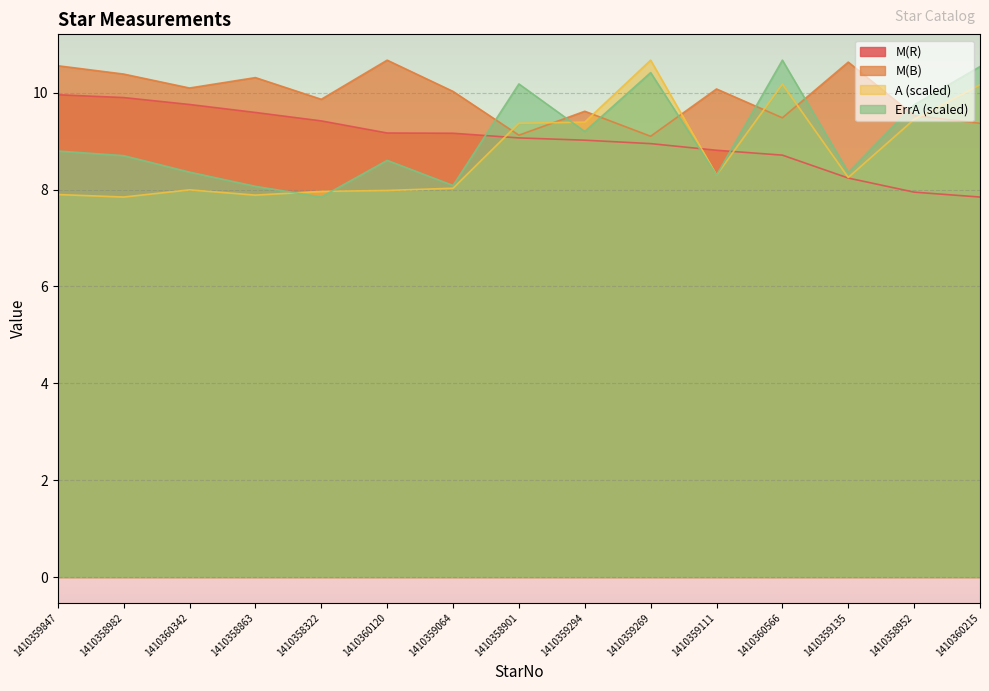

What is the minimum value shown in the chart?

7.8